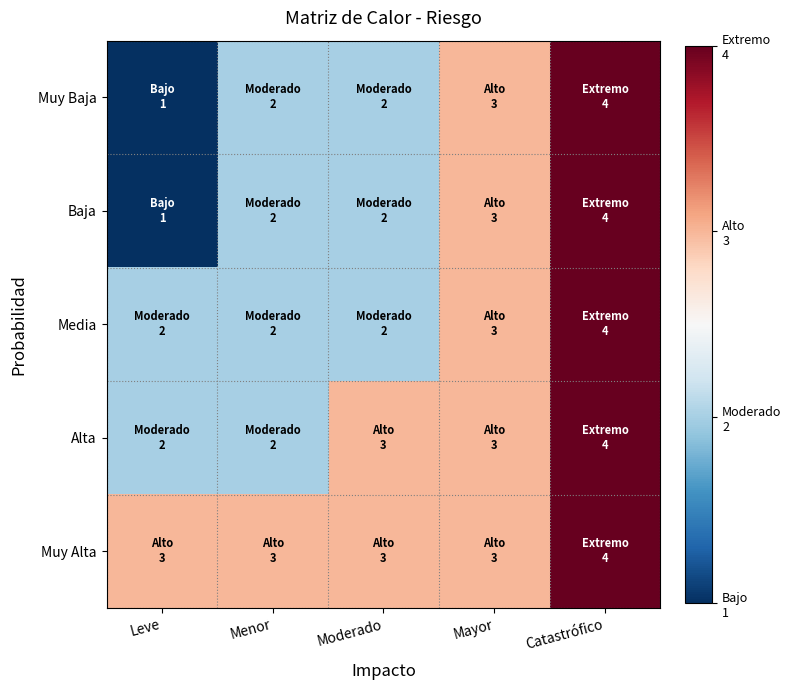

At Leve, list the series in order from smallest to largest.

Muy Baja, Baja, Media, Alta, Muy Alta